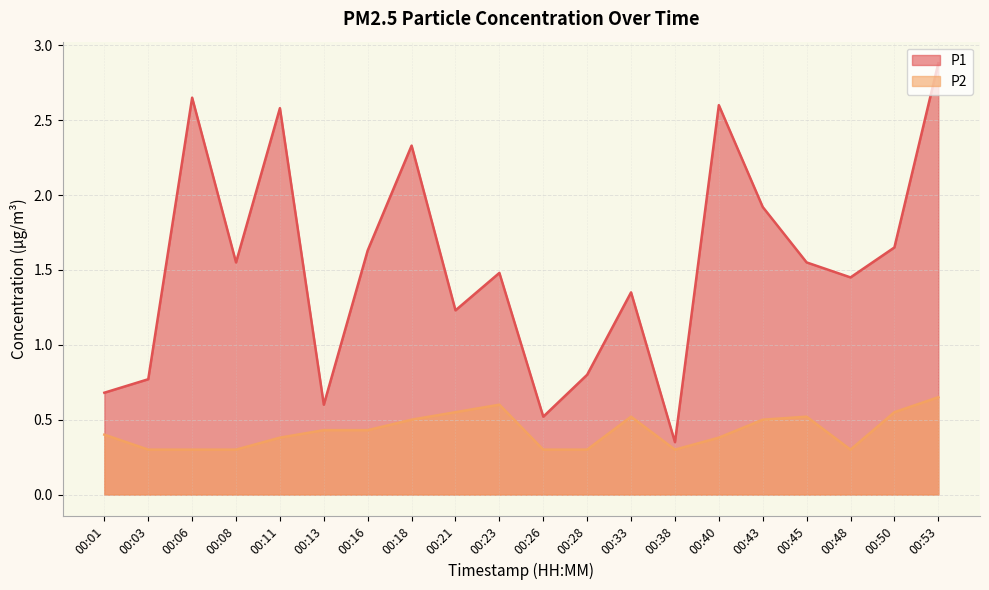

Reading right to left, transcribe all the data shown in this chart.

P1: 2.9	1.6	1.4	1.6	1.9	2.6	0.3	1.4	0.8	0.5	1.5	1.2	2.3	1.6	0.6	2.6	1.6	2.6	0.8	0.7
P2: 0.7	0.6	0.3	0.5	0.5	0.4	0.3	0.5	0.3	0.3	0.6	0.6	0.5	0.4	0.4	0.4	0.3	0.3	0.3	0.4